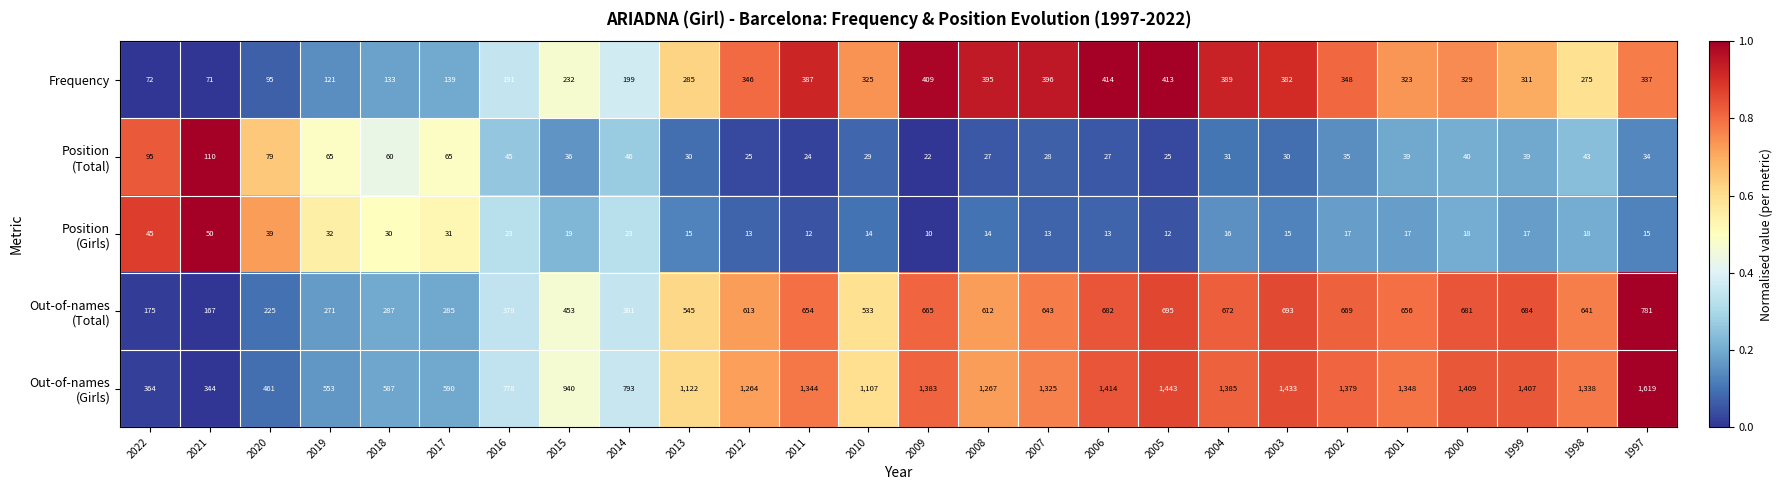

What is the minimum value for Frequency?

71